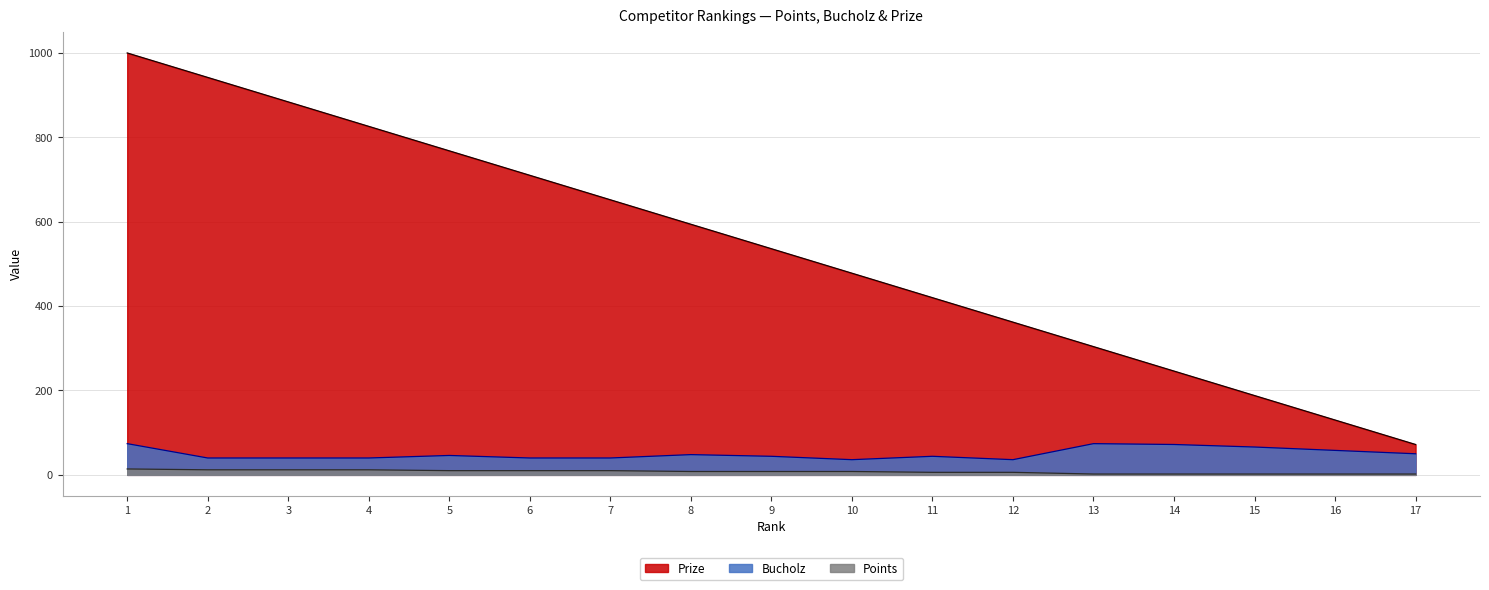

Which series has the widest spread of values?

Prize